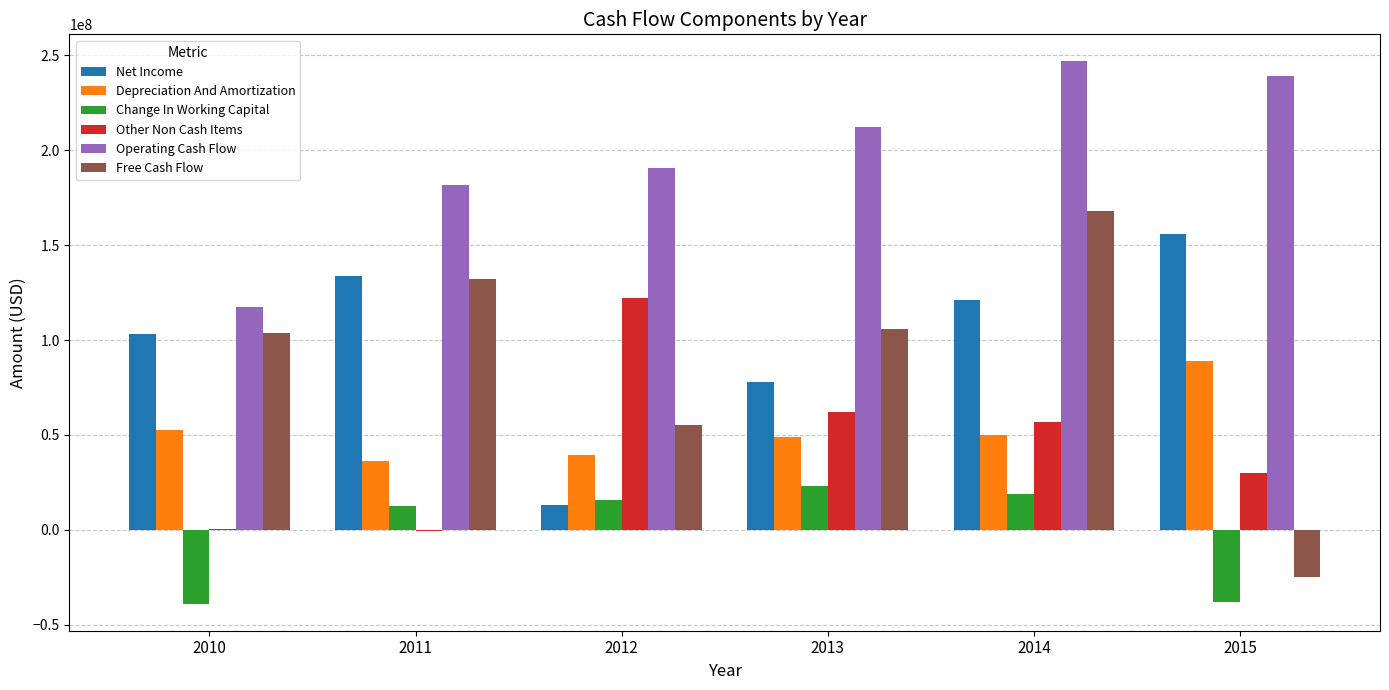

What is the sum of all Free Cash Flow values?

539600000